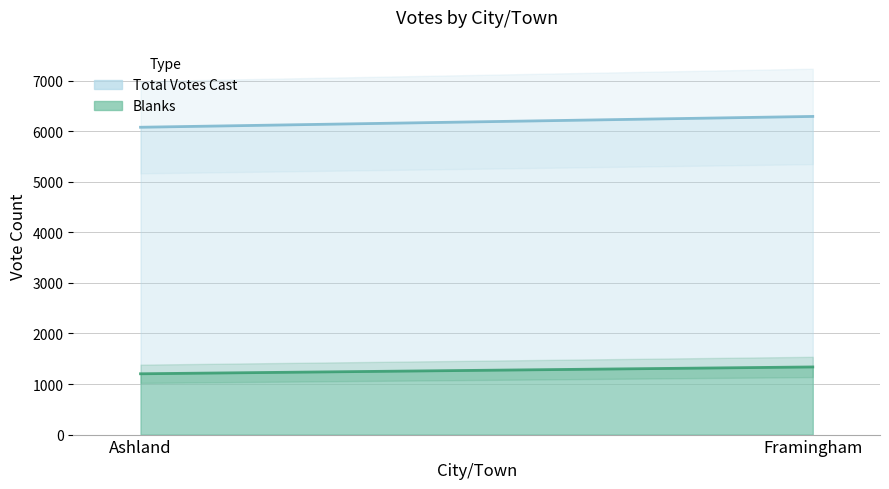

What is the sum of all Blanks values?

2541